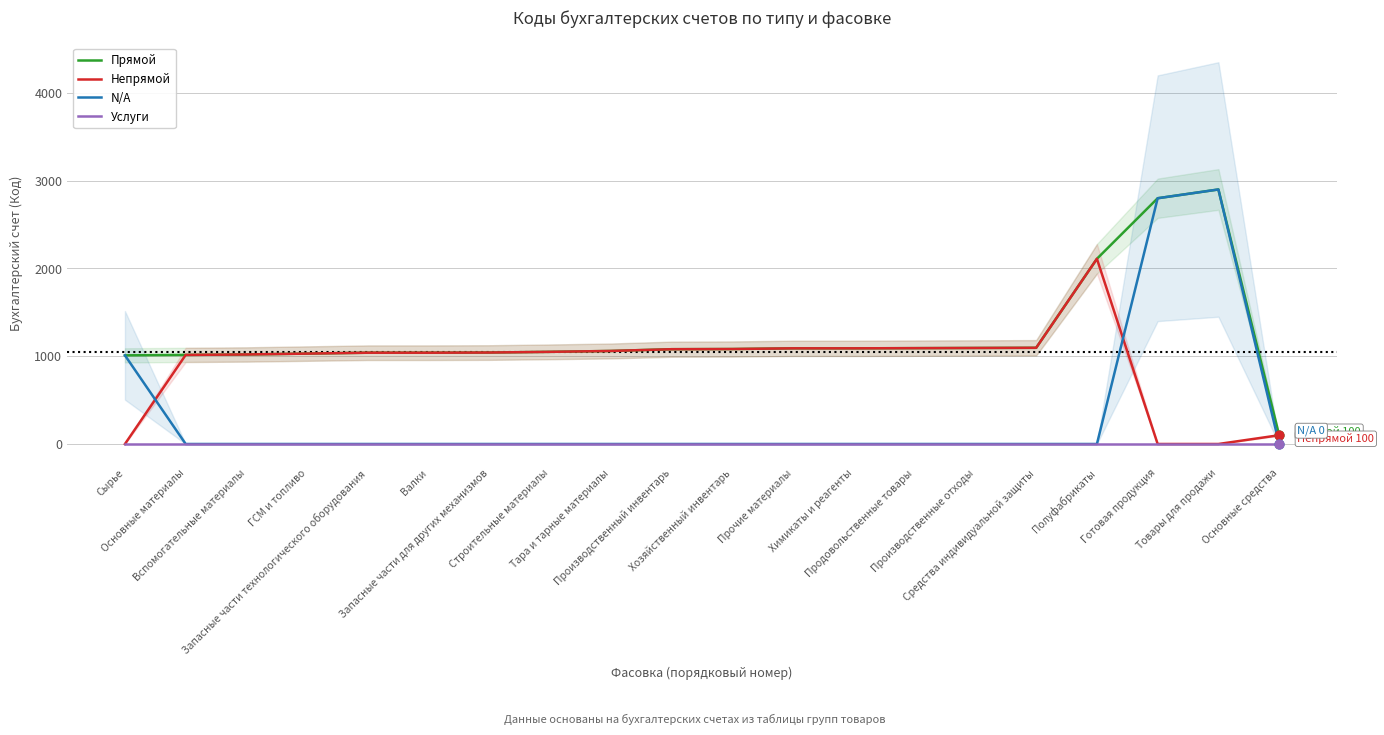

What are all the series names shown in the legend?

Прямой, Непрямой, N/A, Услуги